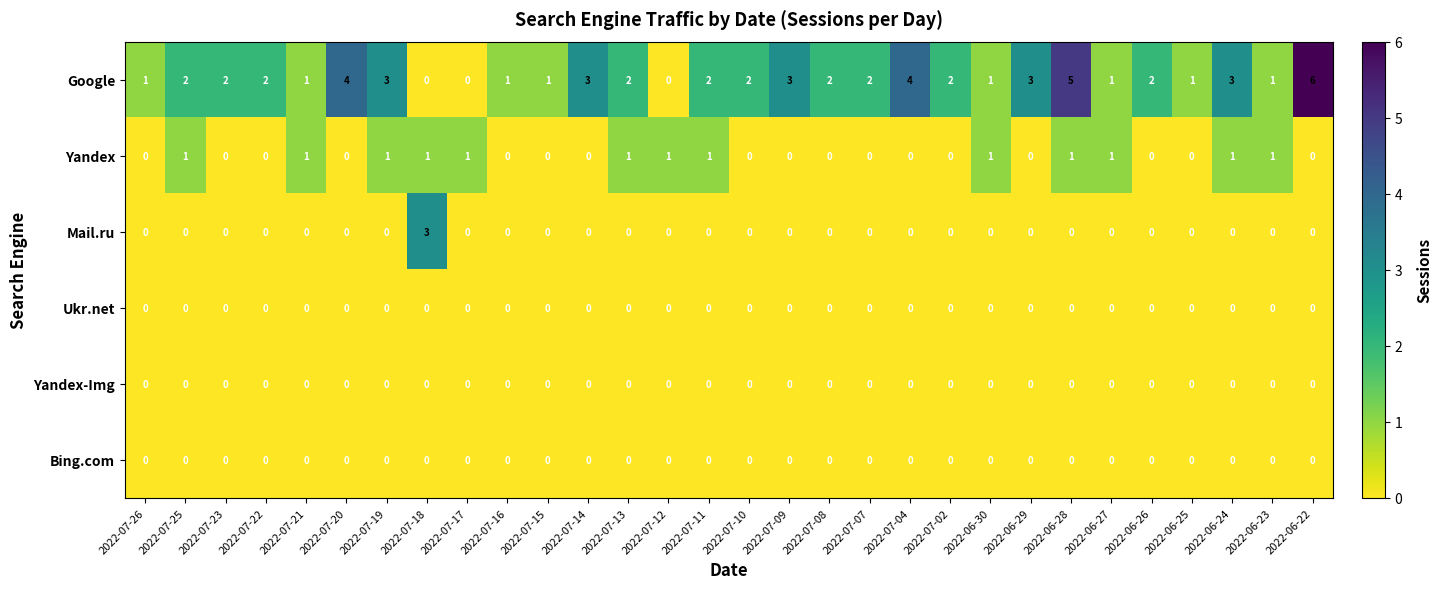

Which series has the largest range (max minus min)?

Google